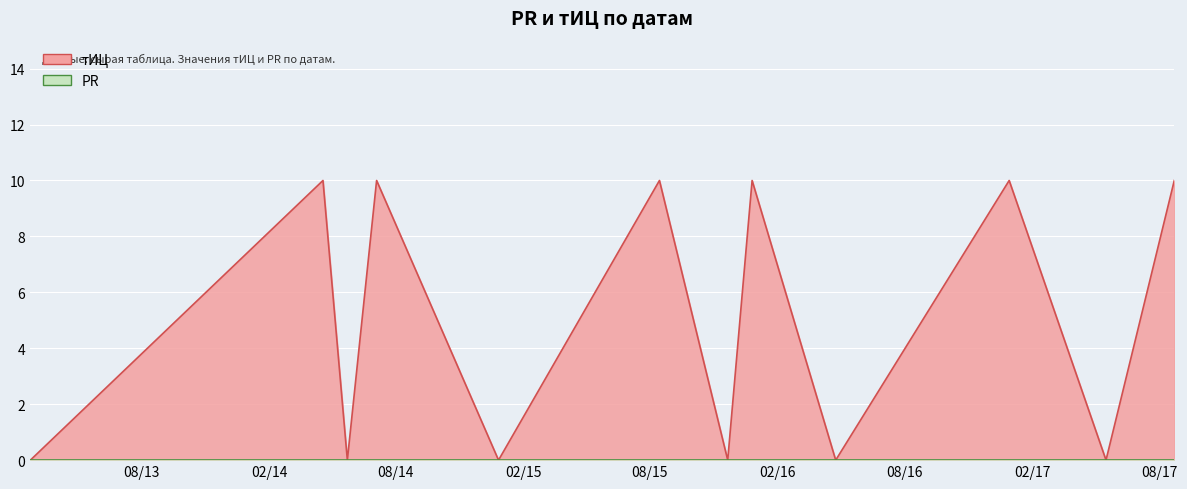

List the labels in order of value, largest first.

2014-04-19, 2014-07-05, 2015-08-15, 2015-12-26, 2016-12-29, 2017-08-23, 2013-02-23, 2014-05-24, 2014-12-27, 2015-11-21, 2016-04-24, 2017-05-17